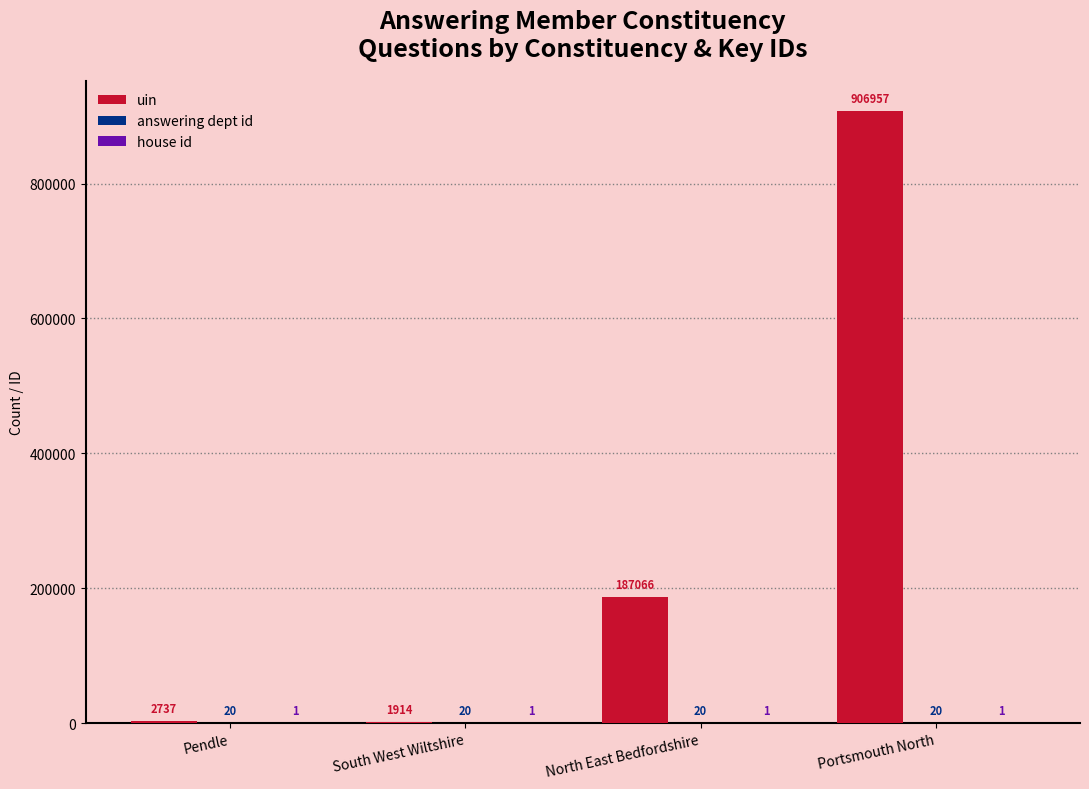

True or false: uin has a value of 1914 at South West Wiltshire.

True